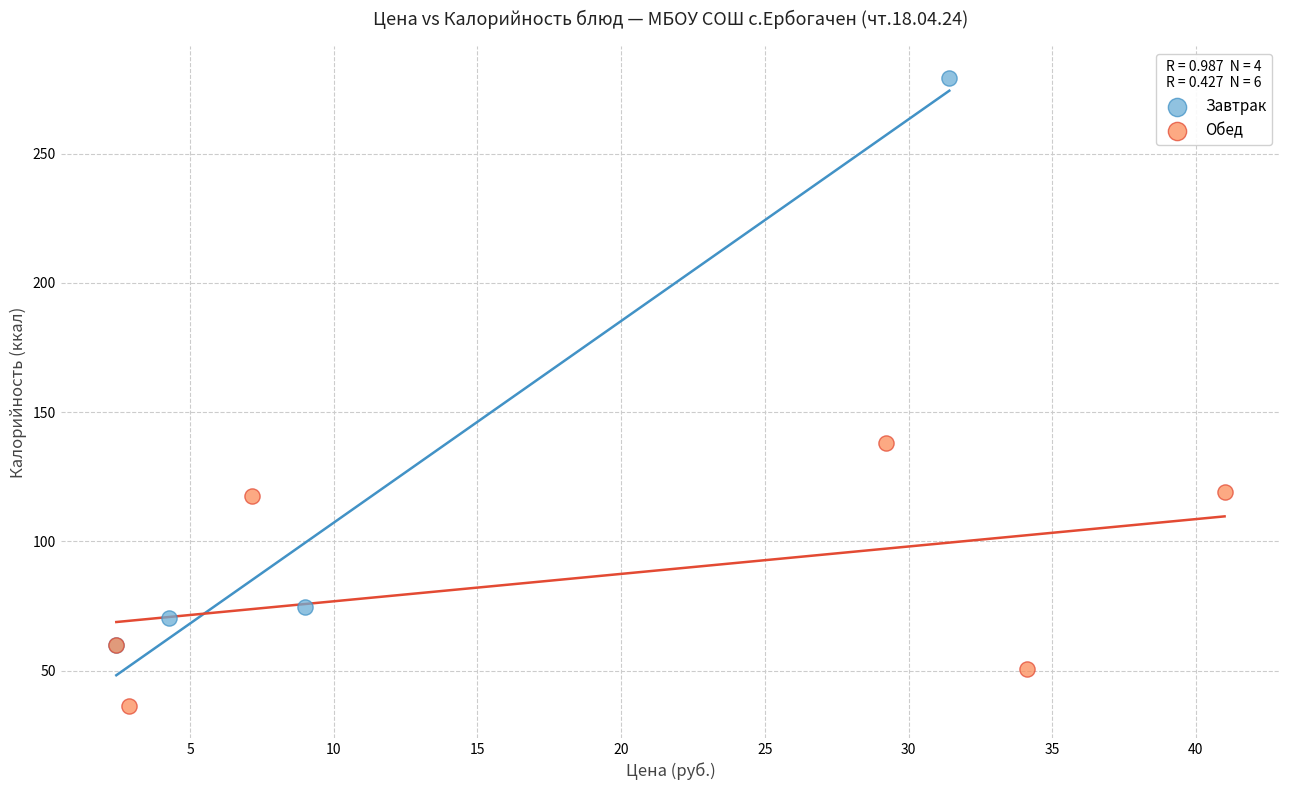

Which series has the widest spread of Y values?

Завтрак